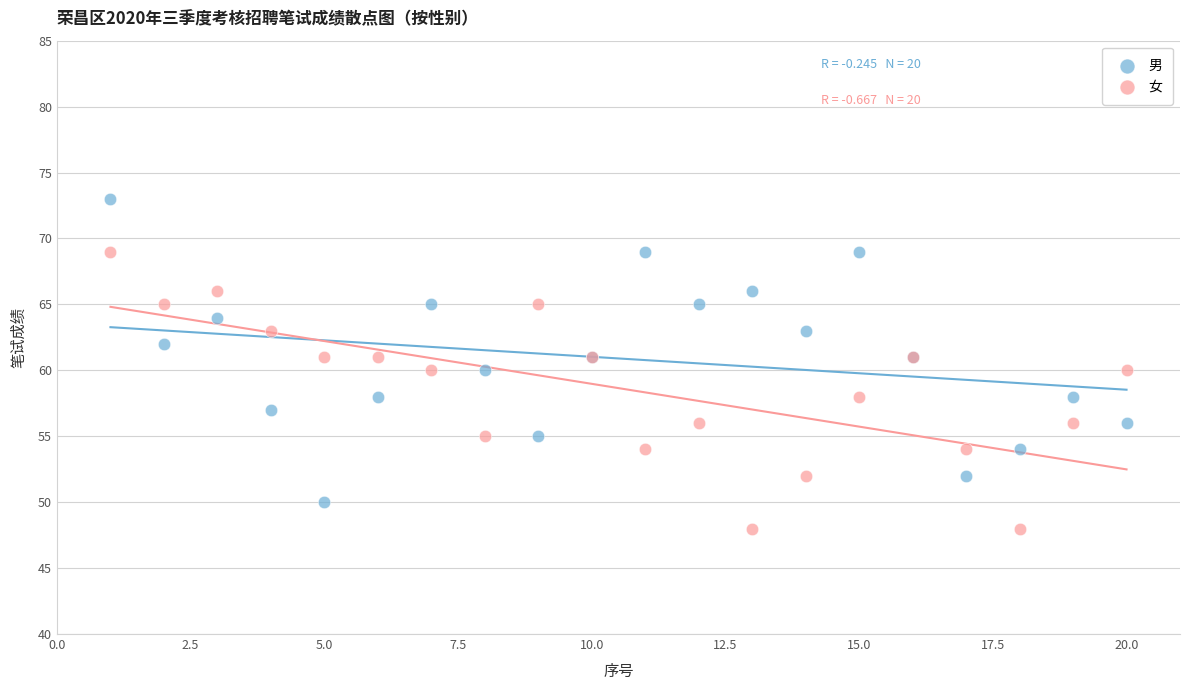

Which series contains the lowest Y value?

女